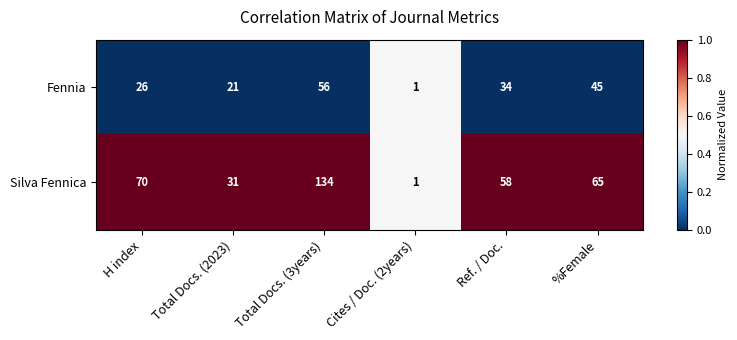

List the series in order of their peak value, highest first.

Silva Fennica, Fennia